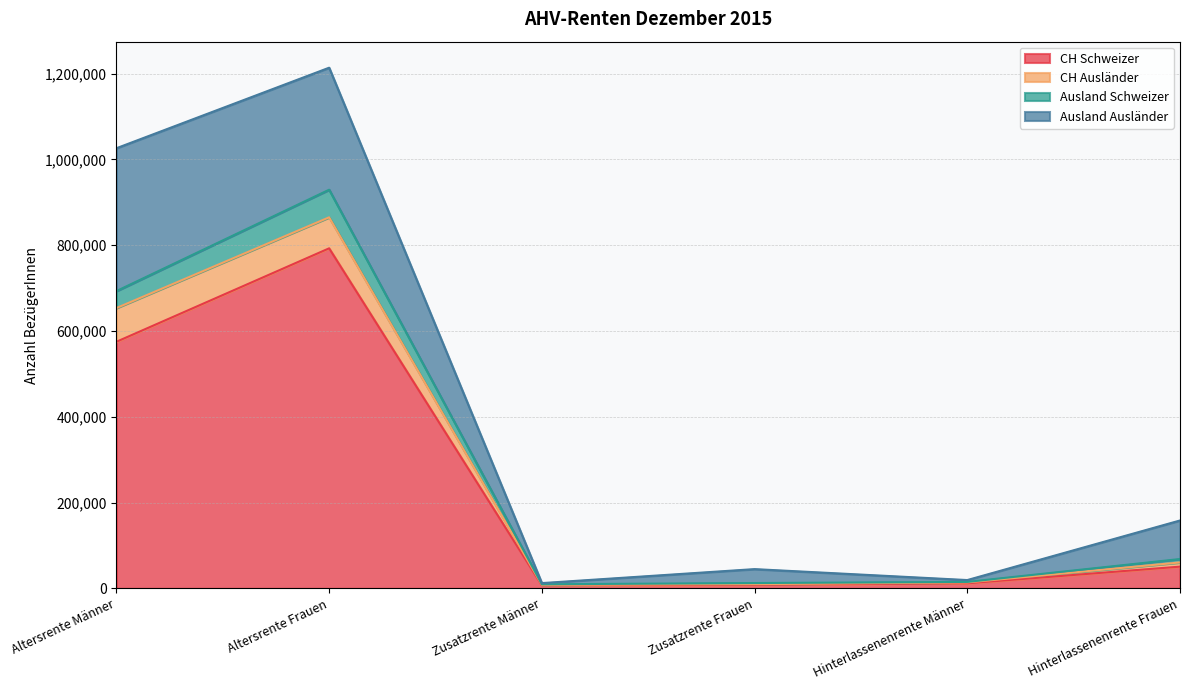

Where is CH Schweizer nearest to the value 399982?

Altersrente Männer